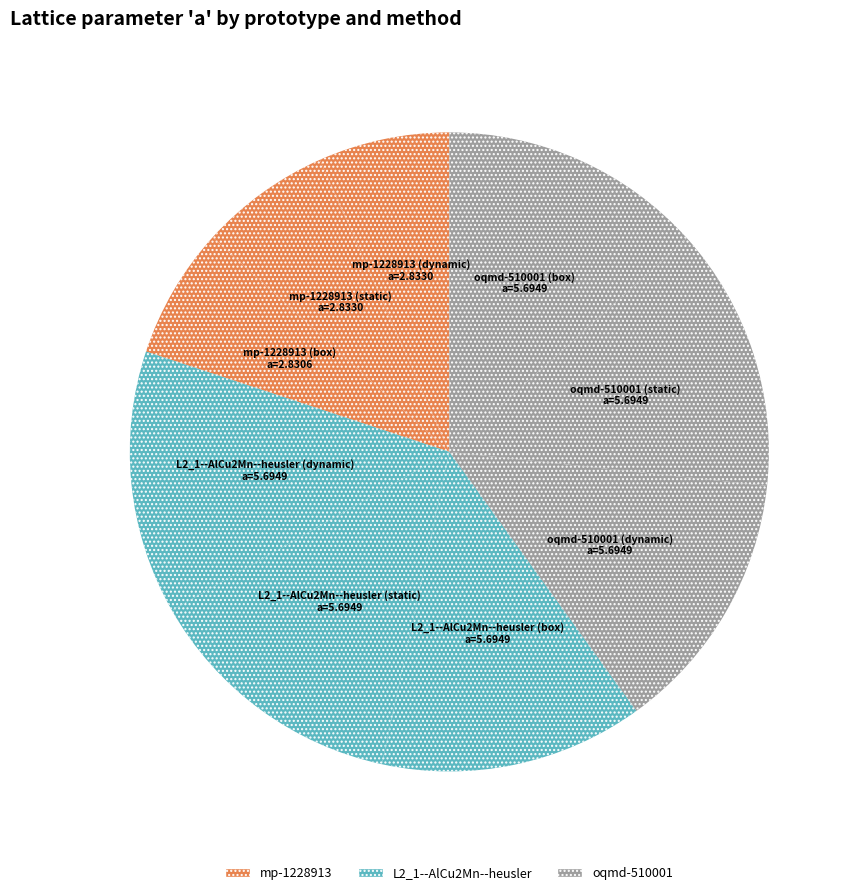

What is the largest slice in the pie chart?

L2_1--AlCu2Mn--heusler (dynamic)